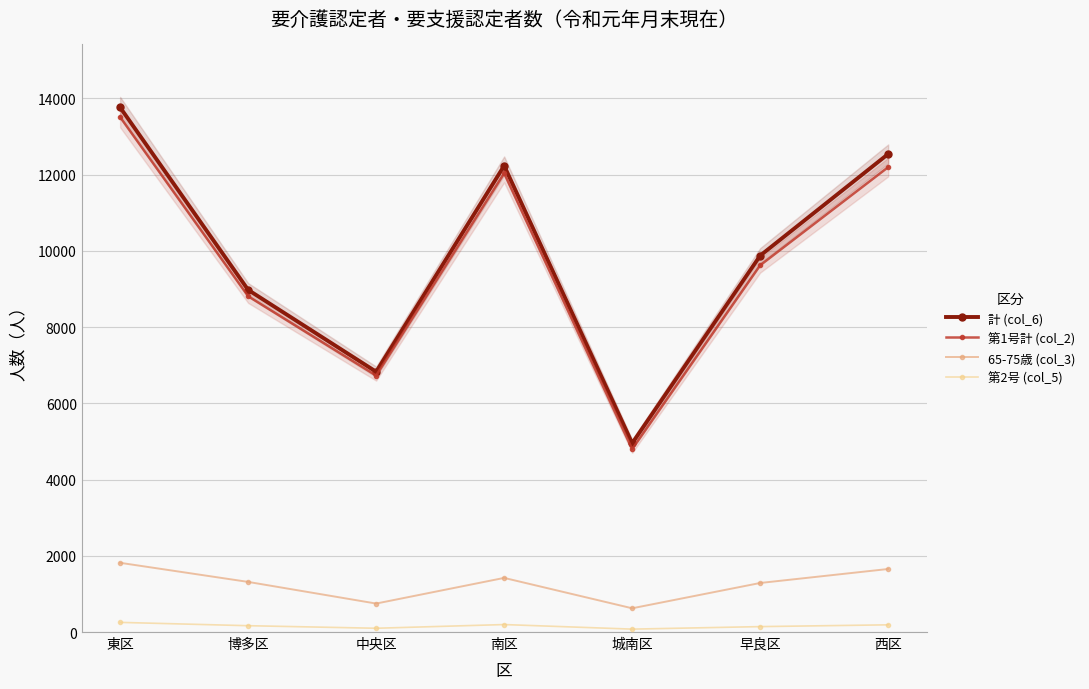

What is the spread (max minus min) of values at 中央区?

6730